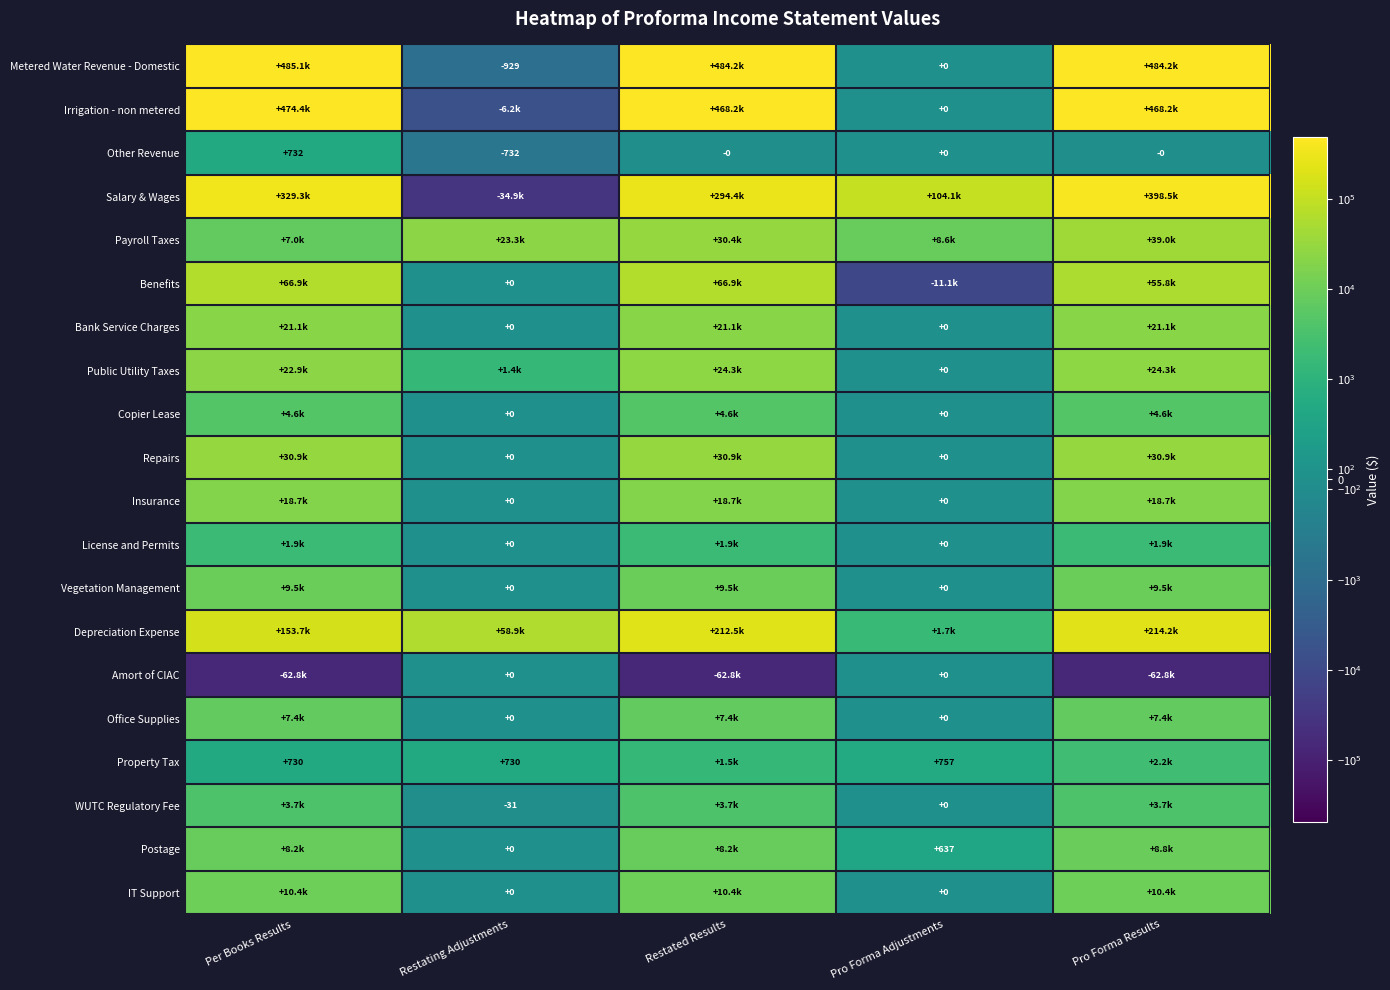

At which label does Other Revenue first exceed 0?

Per Books Results